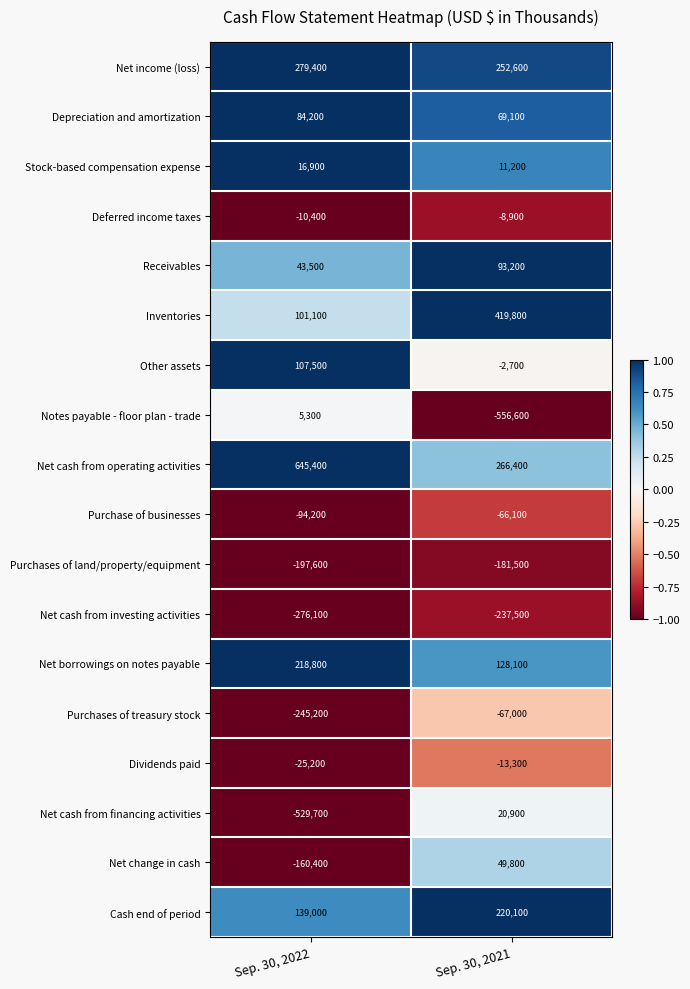

What is the difference between the maximum and minimum values in the Depreciation and amortization series?

15100